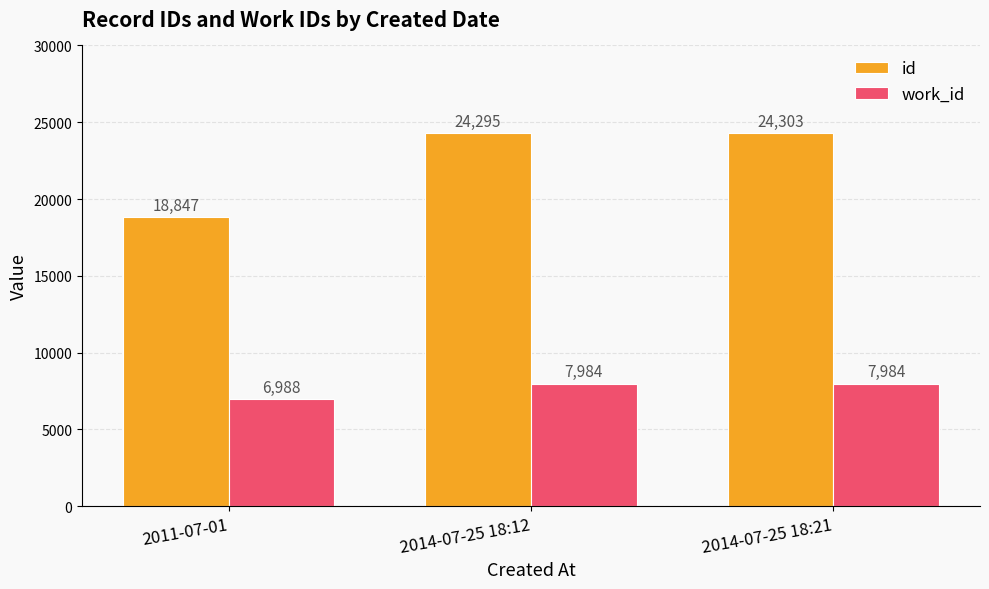

Which label corresponds to the smallest value in the chart?

2011-07-01